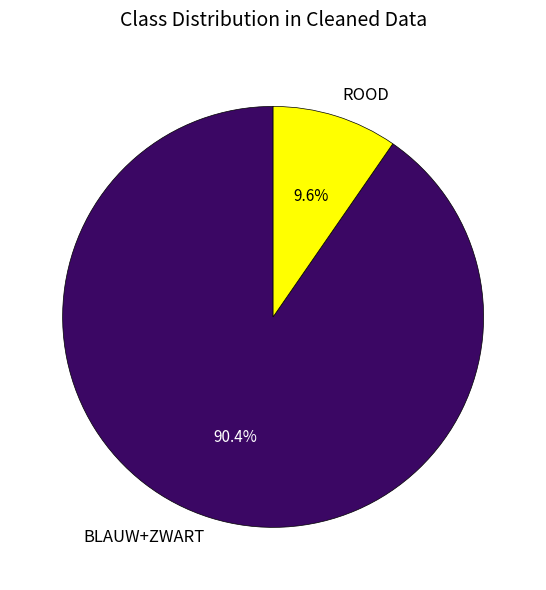

What is the smallest slice in the pie chart?

ROOD